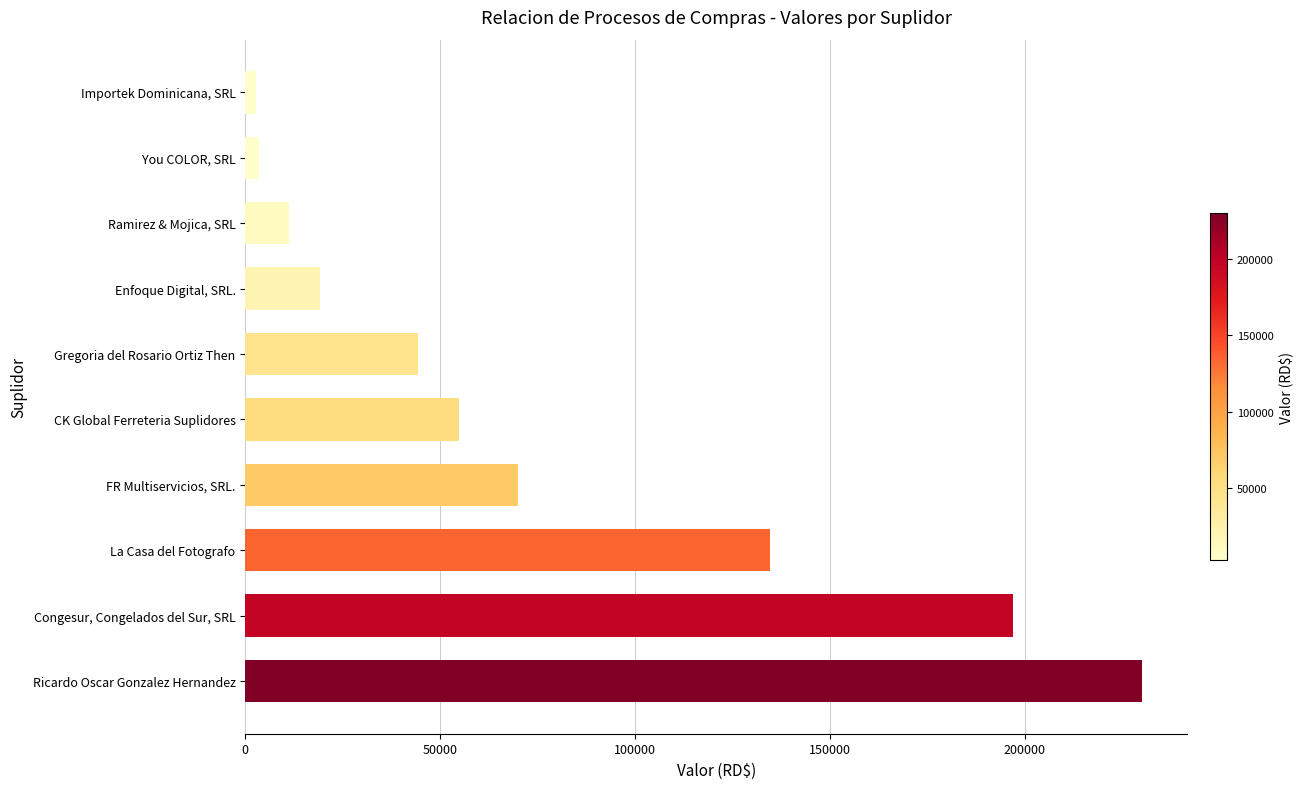

What is the minimum value shown in the chart?

2832.0